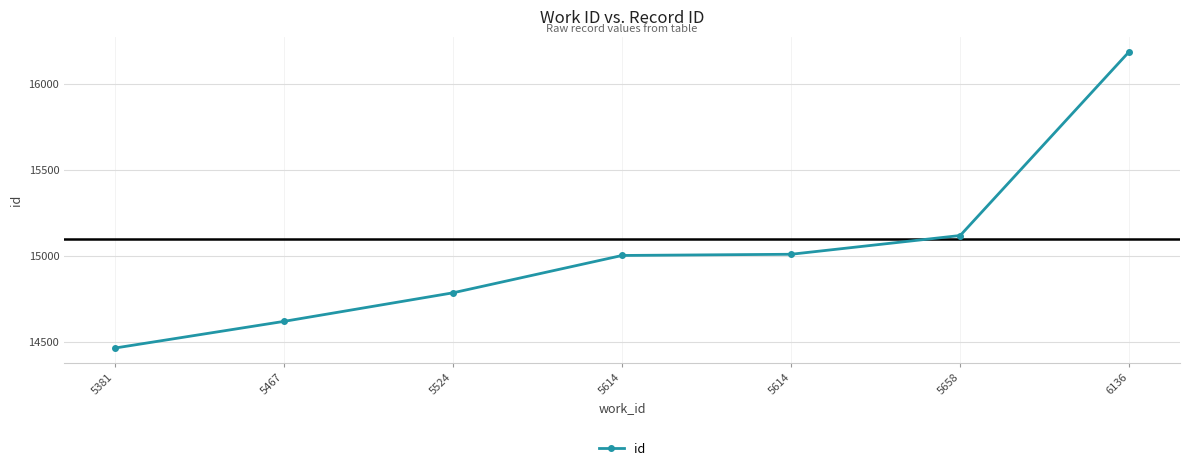

How many lines are shown in the chart?

1